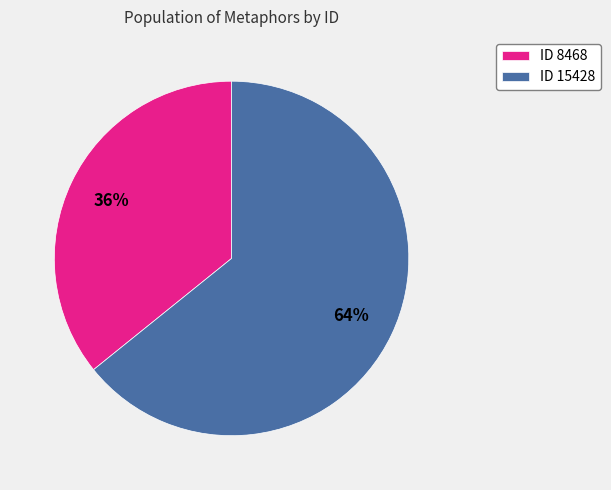

What is the ratio of the value at ID 8468 to the value at ID 15428?

0.6